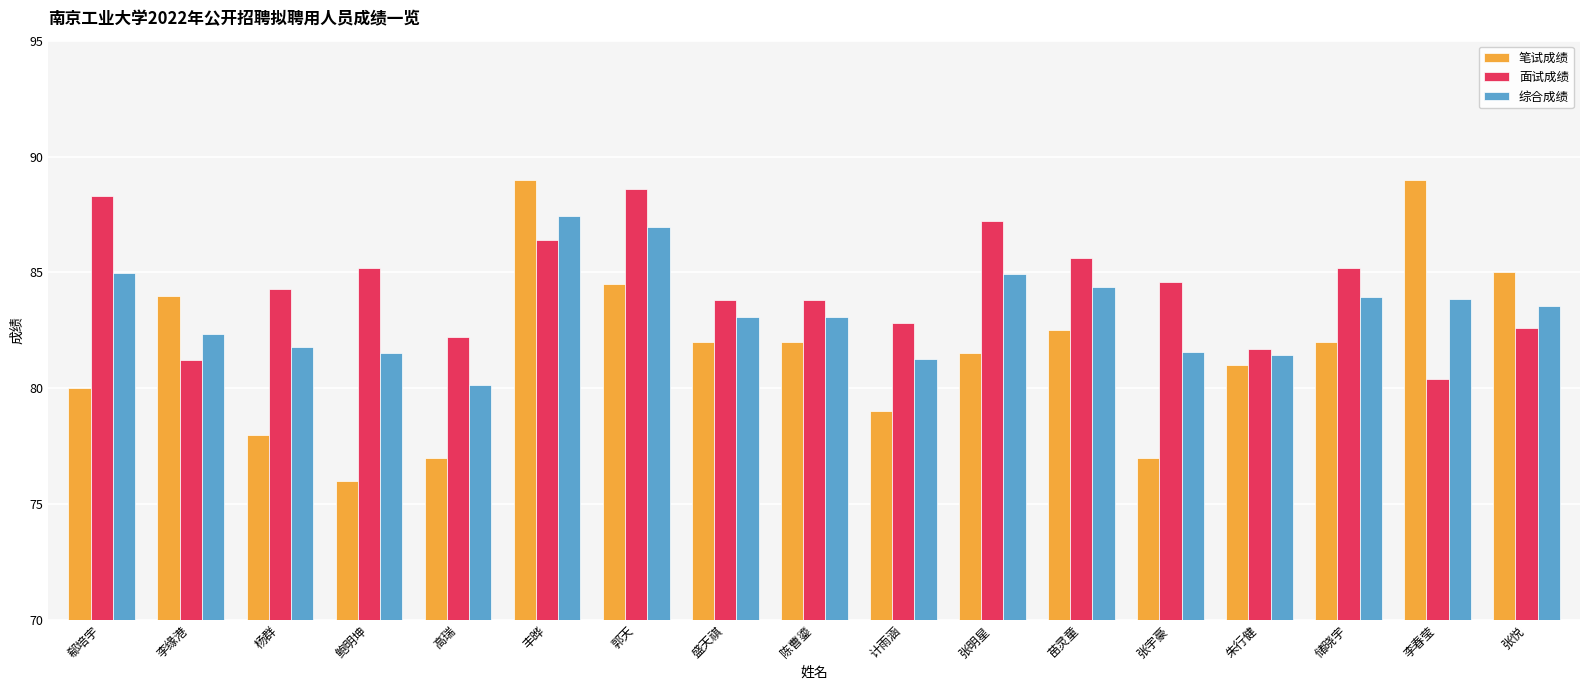

What is the difference between the highest and lowest values at 储晓宇?

3.2